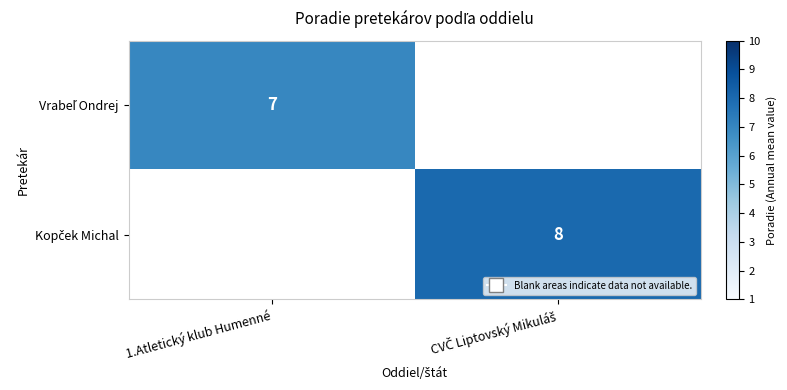

Between 1.Atletický klub Humenné and CVČ Liptovský Mikuláš, which series saw the biggest shift?

Kopček Michal